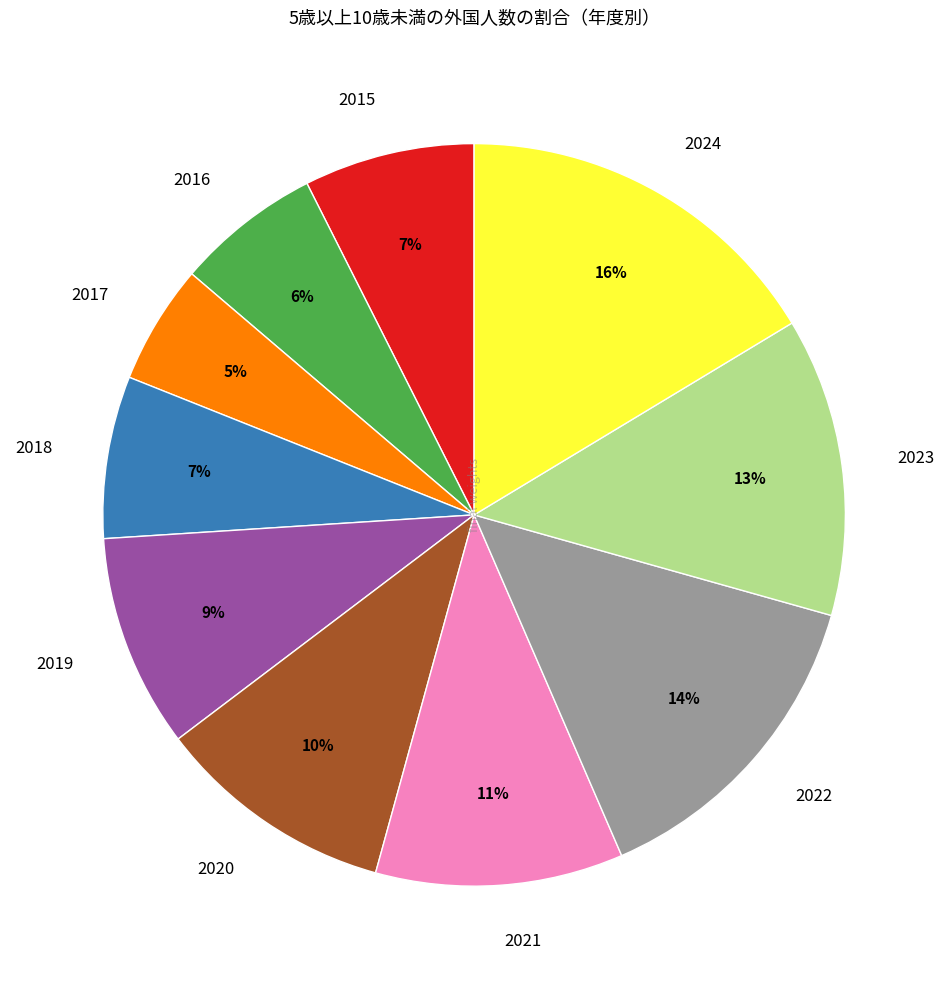

Do 2024 and 2016 together represent more than half of the pie?

No